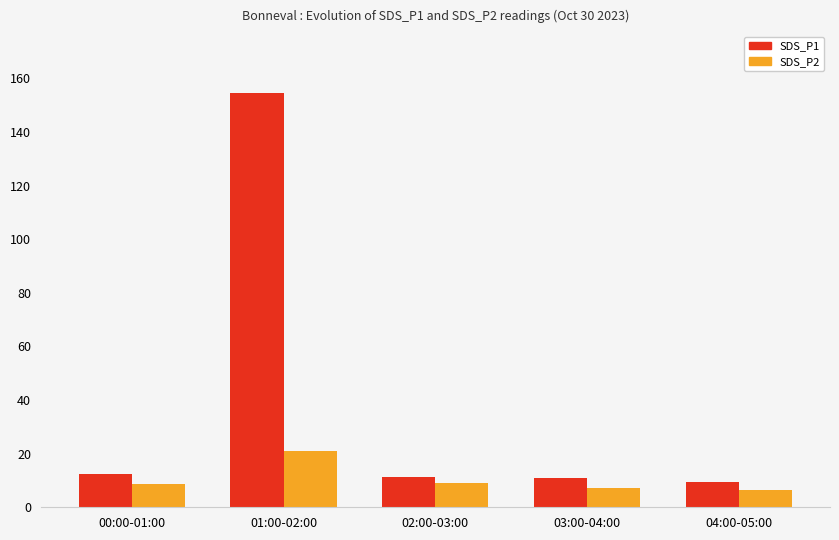

How many distinct data groups are displayed?

2